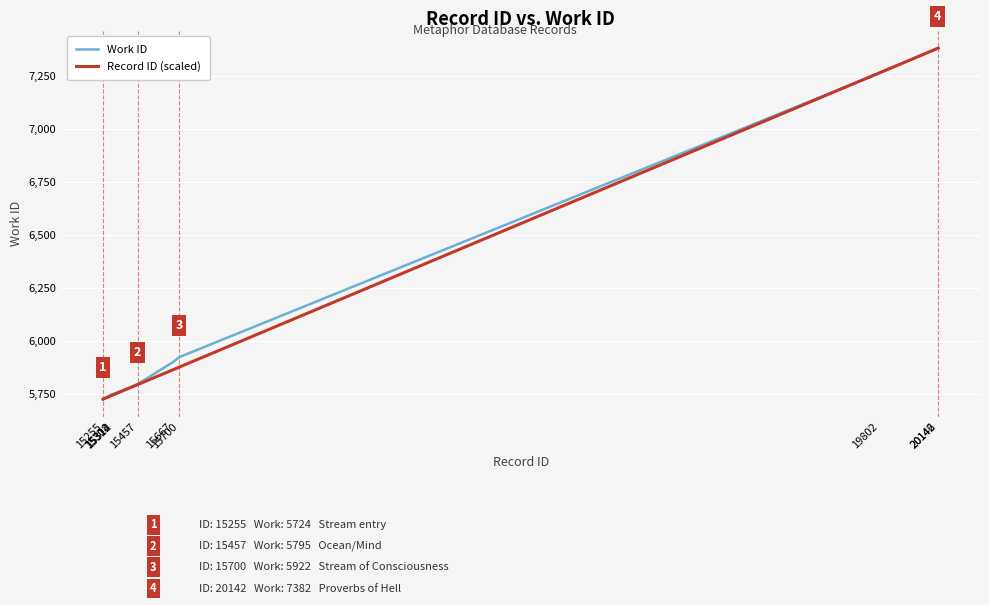

Is the value of Work ID at 20142 greater than the value of Record ID (scaled) at 15700?

Yes